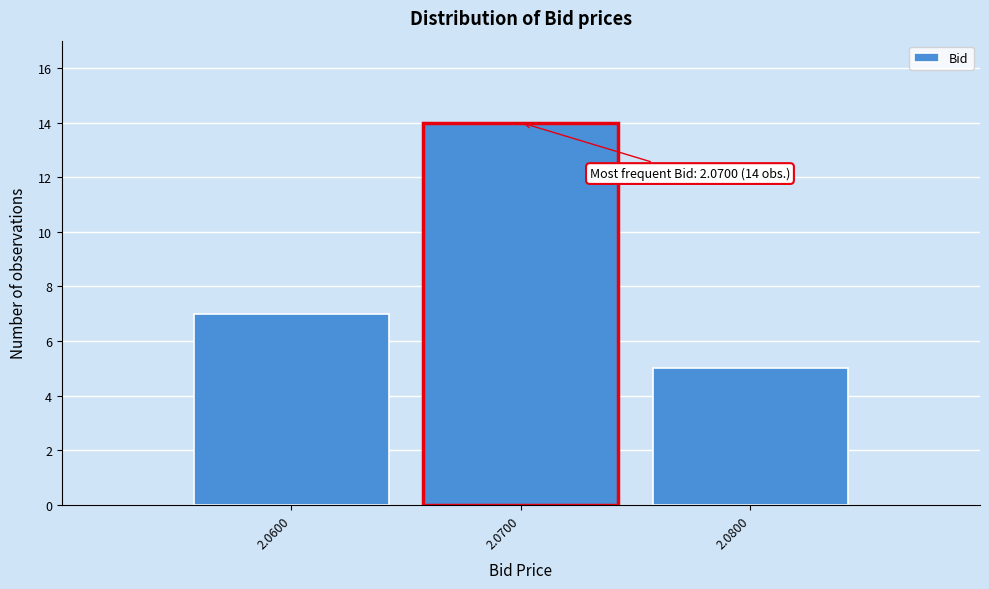

Reading right to left, what are all the values shown in this chart?

2.0800=5	2.0700=14	2.0600=7